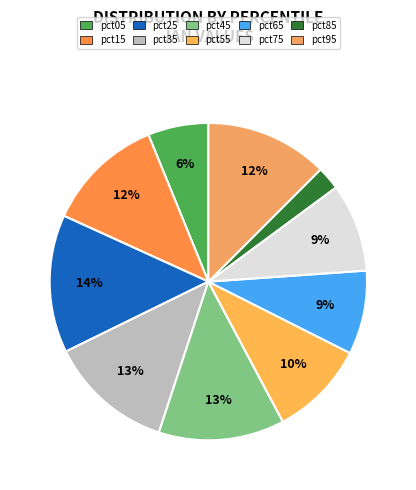

To the nearest percent, what percentage of the pie is pct25?

14%